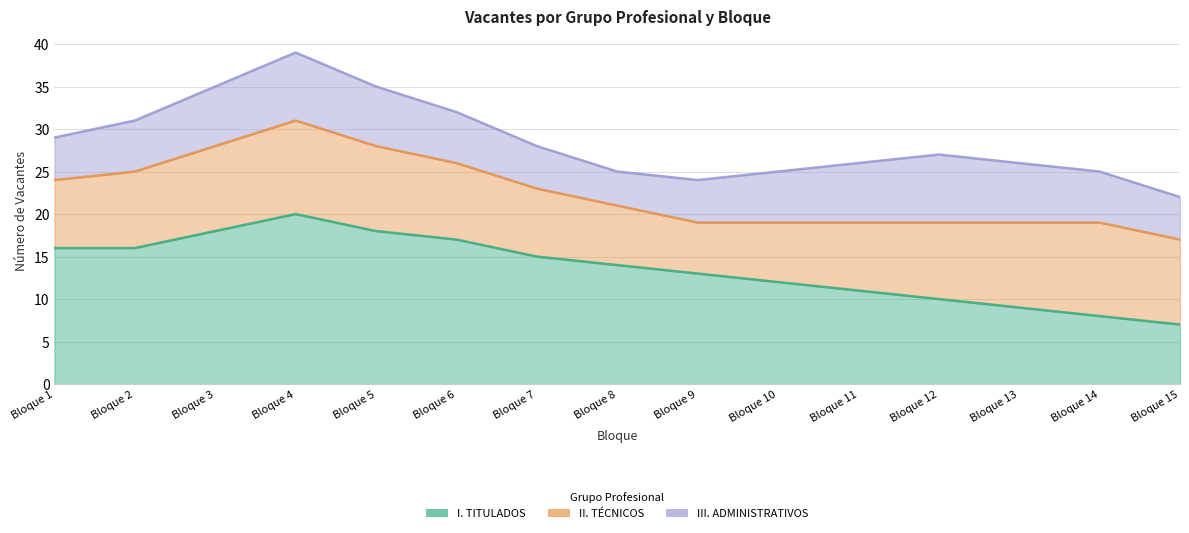

Reading right to left, what are all the values shown in this chart?

I. TITULADOS: 7	8	9	10	11	12	13	14	15	17	18	20	18	16	16
II. TÉCNICOS: 10	11	10	9	8	7	6	7	8	9	10	11	10	9	8
III. ADMINISTRATIVOS: 5	6	7	8	7	6	5	4	5	6	7	8	7	6	5